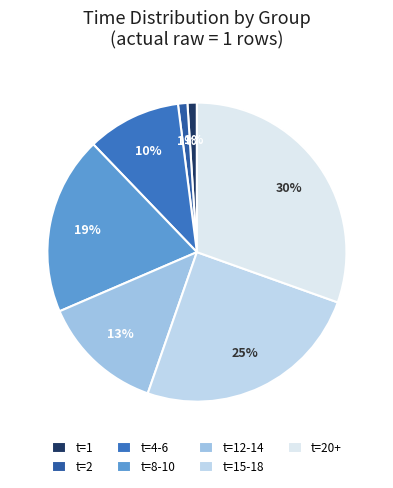

Count the number of slices in the pie.

7